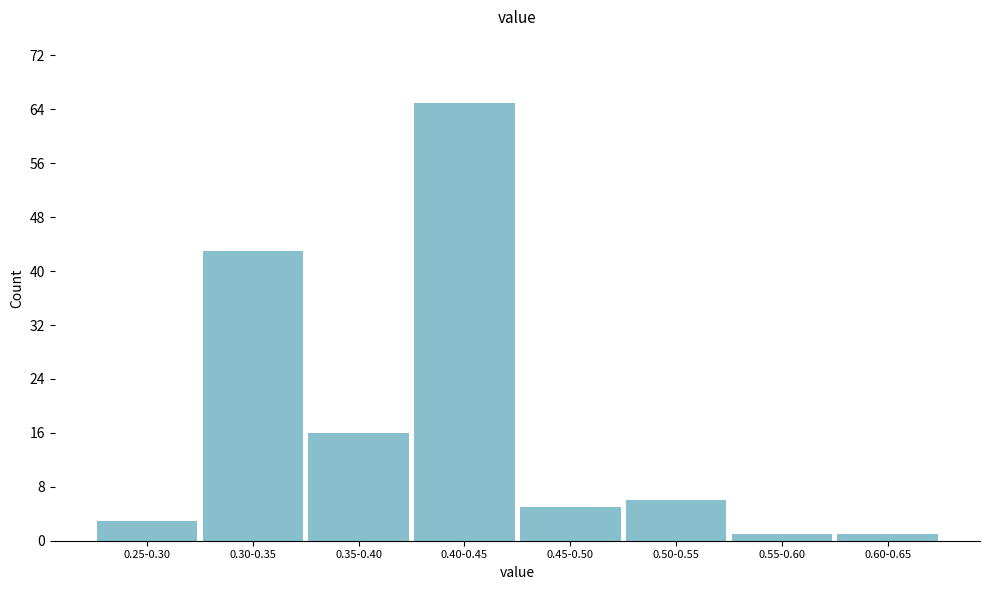

Reading left to right, extract all data points from this chart.

3	43	16	65	5	6	1	1